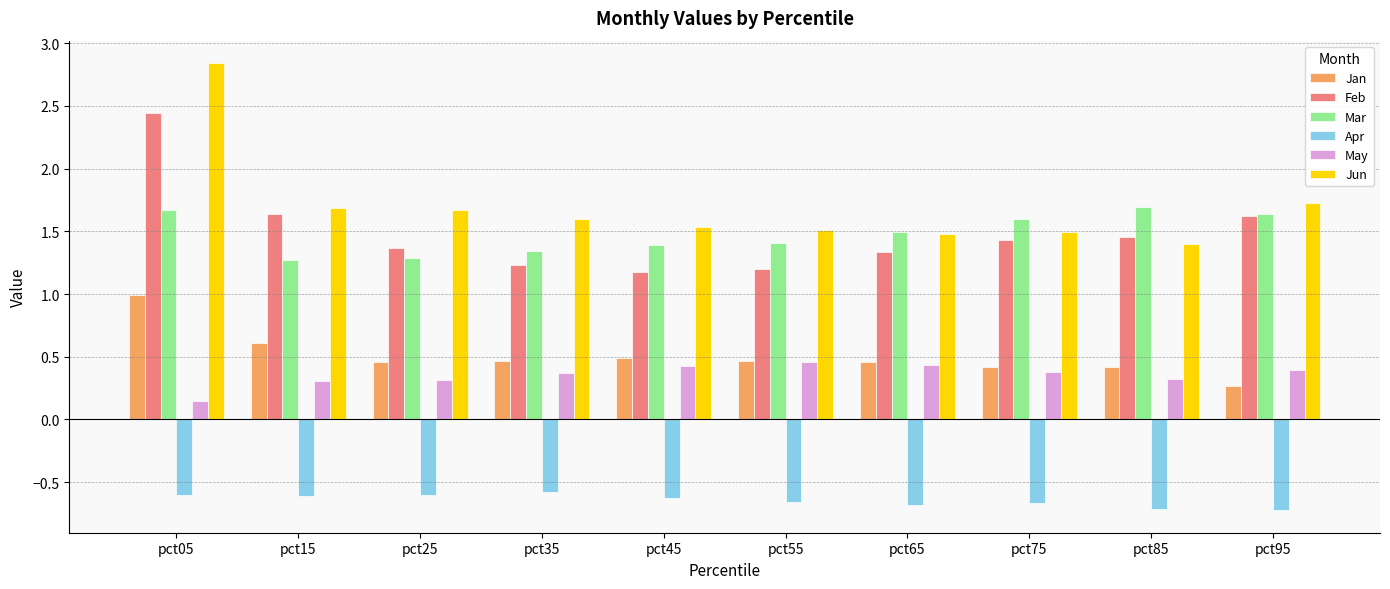

List the series in order of their peak value, lowest first.

Apr, May, Jan, Mar, Feb, Jun